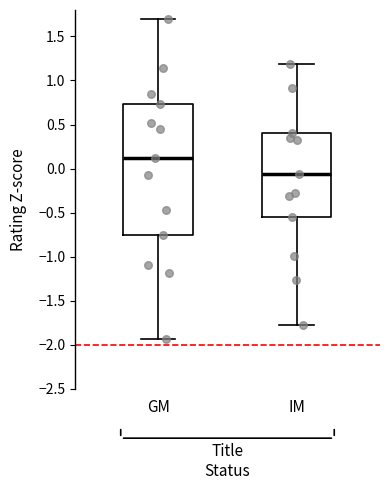

Reading left to right, transcribe this box plot: for each box, give where its median line is, the range the box spans, and where its two whiskers end, as read against the y-axis. The values are not printed on the chart, so give them approximately, as read against the axis.

GM: median 0.10, box -0.75 to 0.75, whiskers -1.95 to 1.70
IM: median -0.05, box -0.55 to 0.40, whiskers -1.80 to 1.20